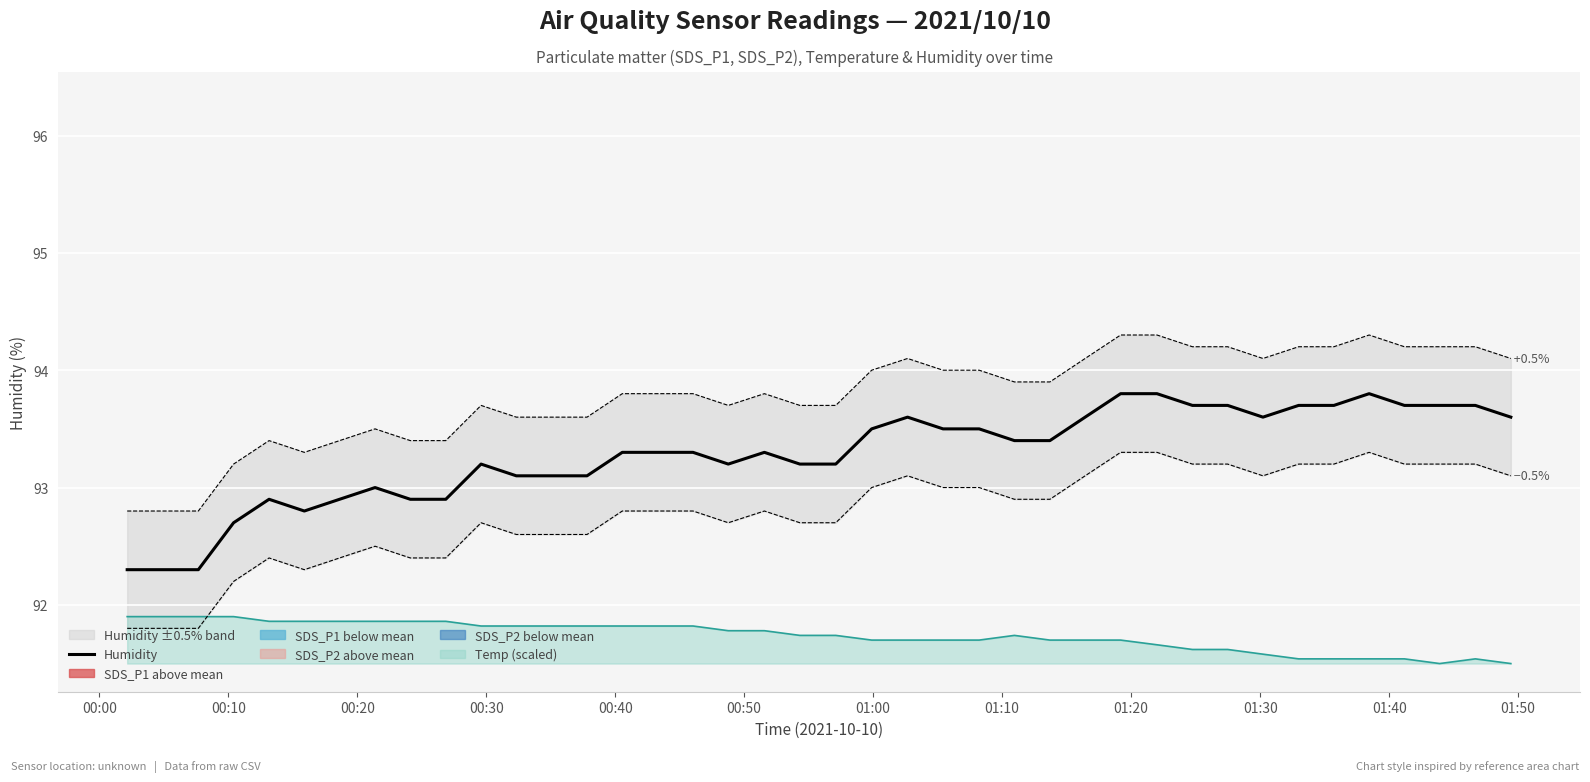

True or false: Temp (scaled) and Humidity cross at least once.

False